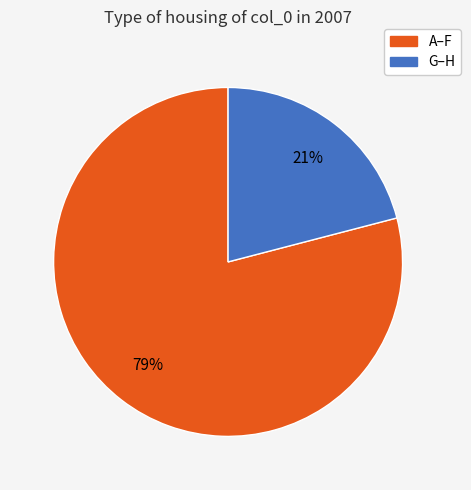

To the nearest percent, what is the average slice percentage?

50%